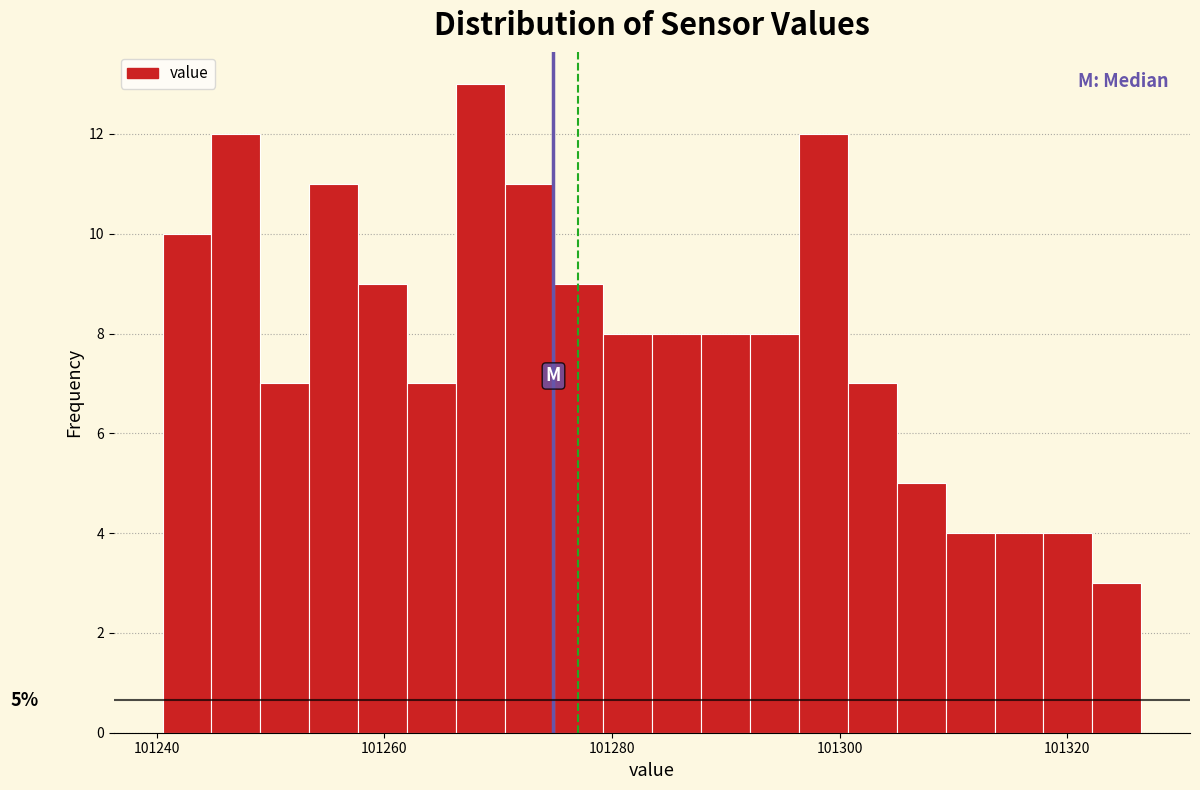

Around what value on the x-axis is the tallest bar? Give the approximate position of its centre, as read against the axis.

101268